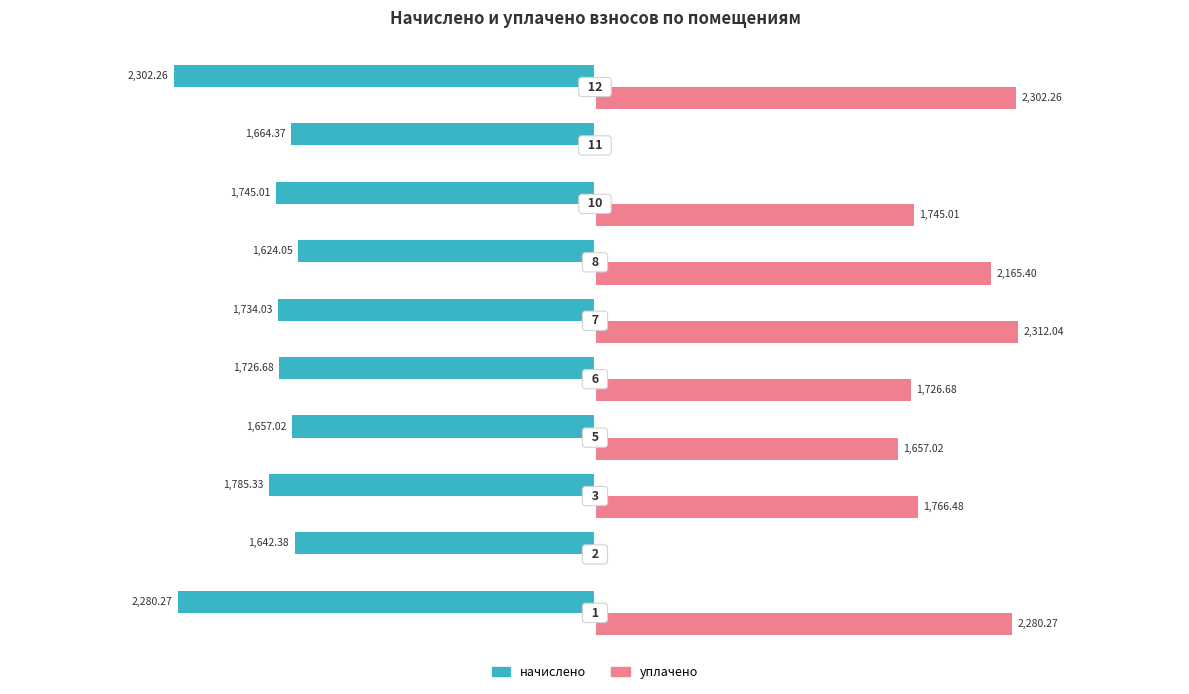

Which series has the largest total across all categories?

уплачено